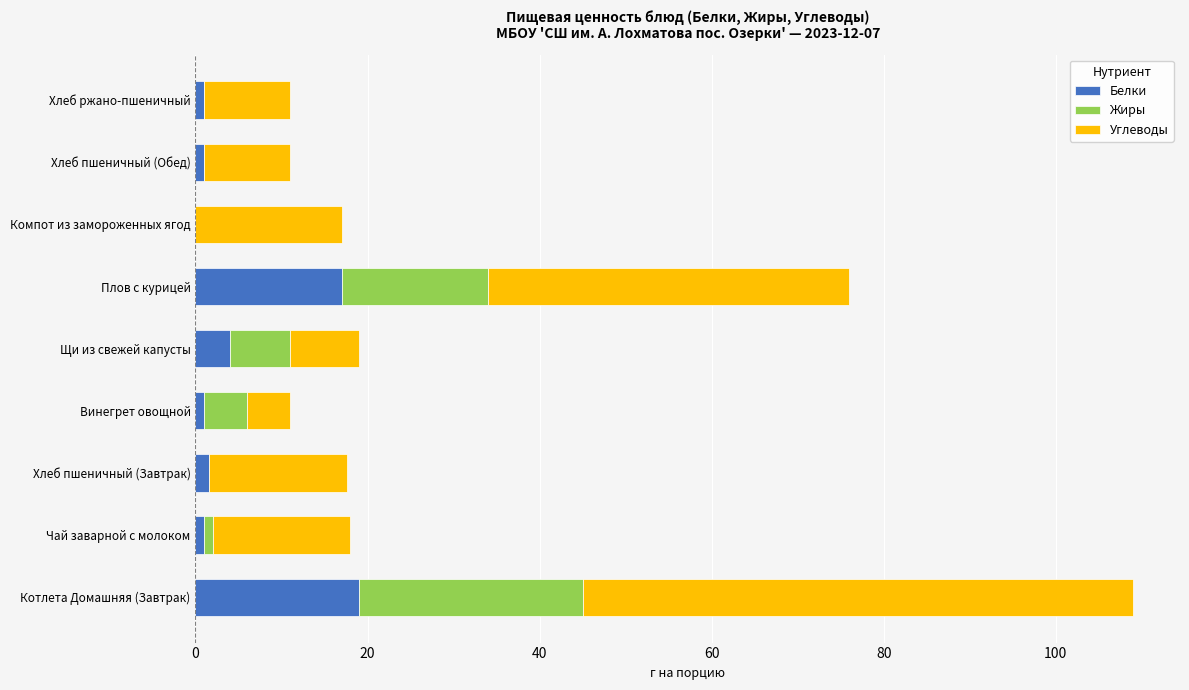

At which category is the sum across all series the highest?

Котлета Домашняя (Завтрак)